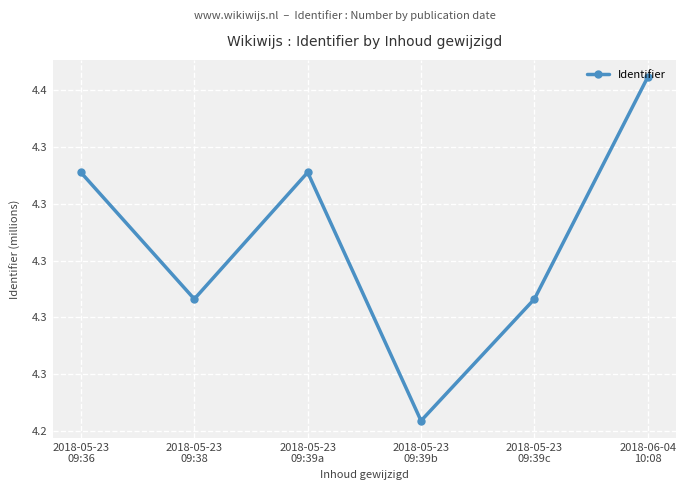

List the labels in order of value, smallest first.

2018-05-23
09:39b, 2018-05-23
09:39c, 2018-05-23
09:38, 2018-05-23
09:36, 2018-05-23
09:39a, 2018-06-04
10:08